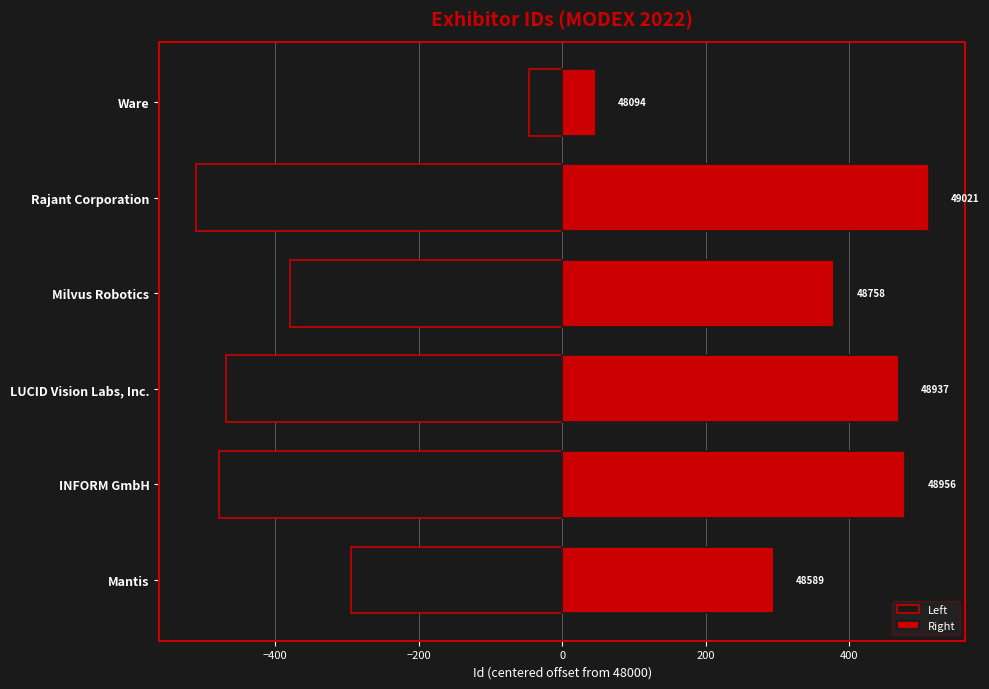

How many groups of bars are there?

6